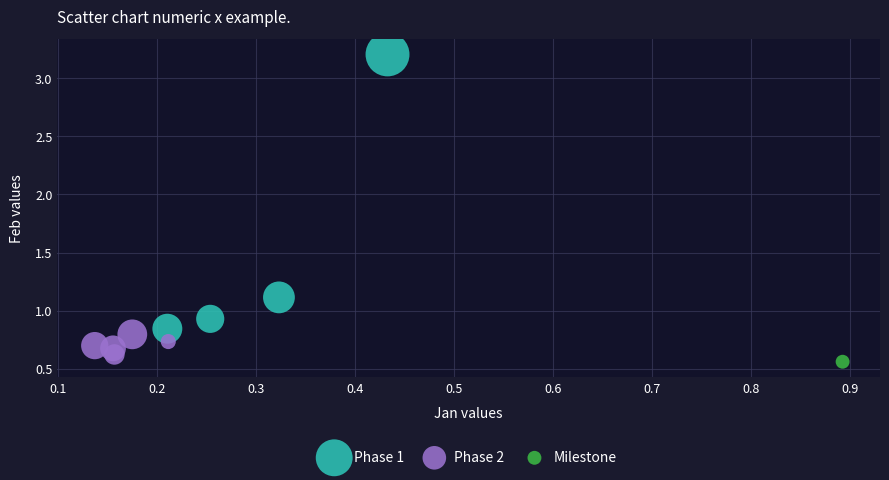

What are all the series names shown in the legend?

Phase 1, Phase 2, Milestone